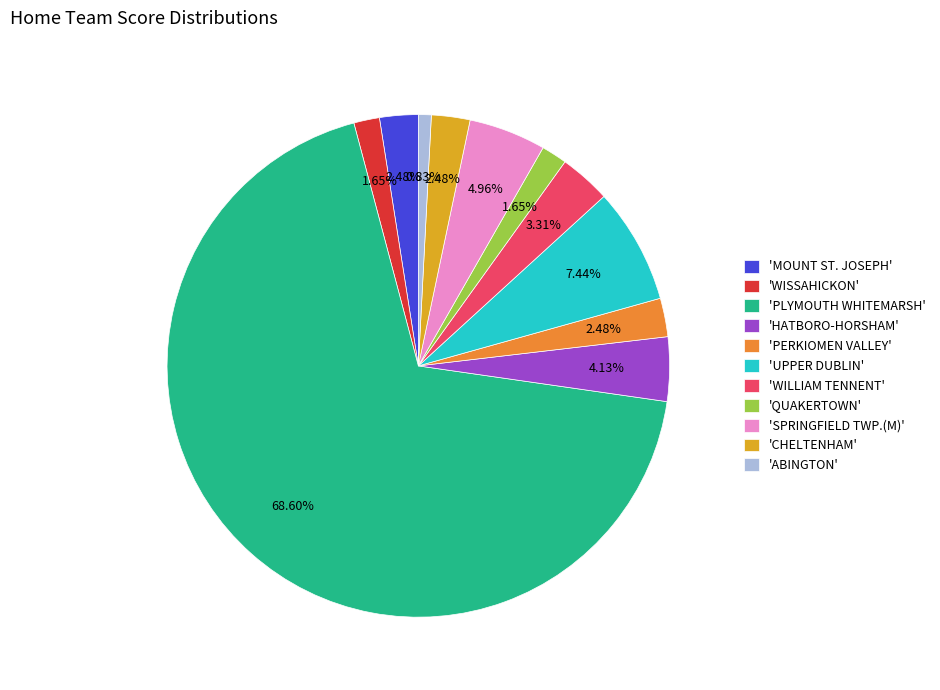

Is 'PERKIOMEN VALLEY' the majority of the pie?

No